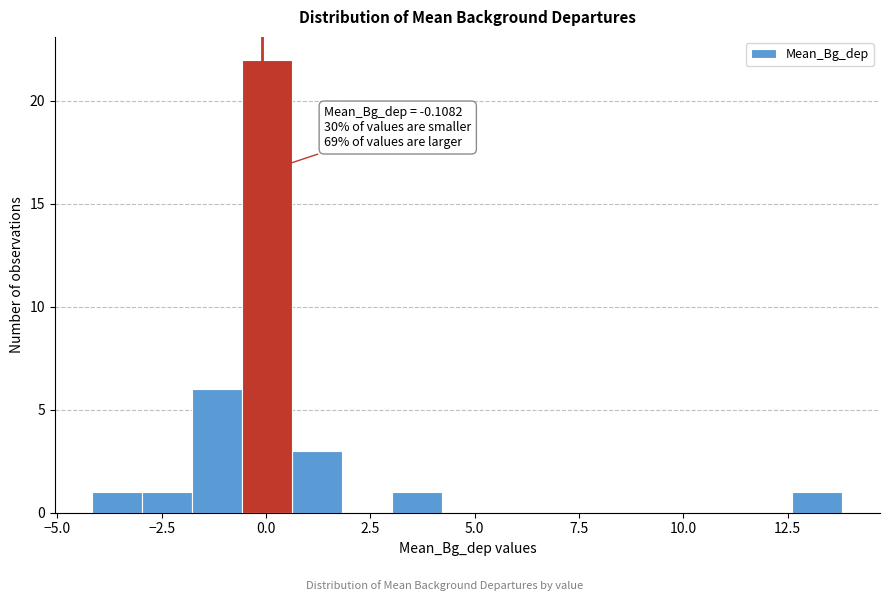

Around what value on the x-axis is the tallest bar? Give the approximate position of its centre, as read against the axis.

0.0